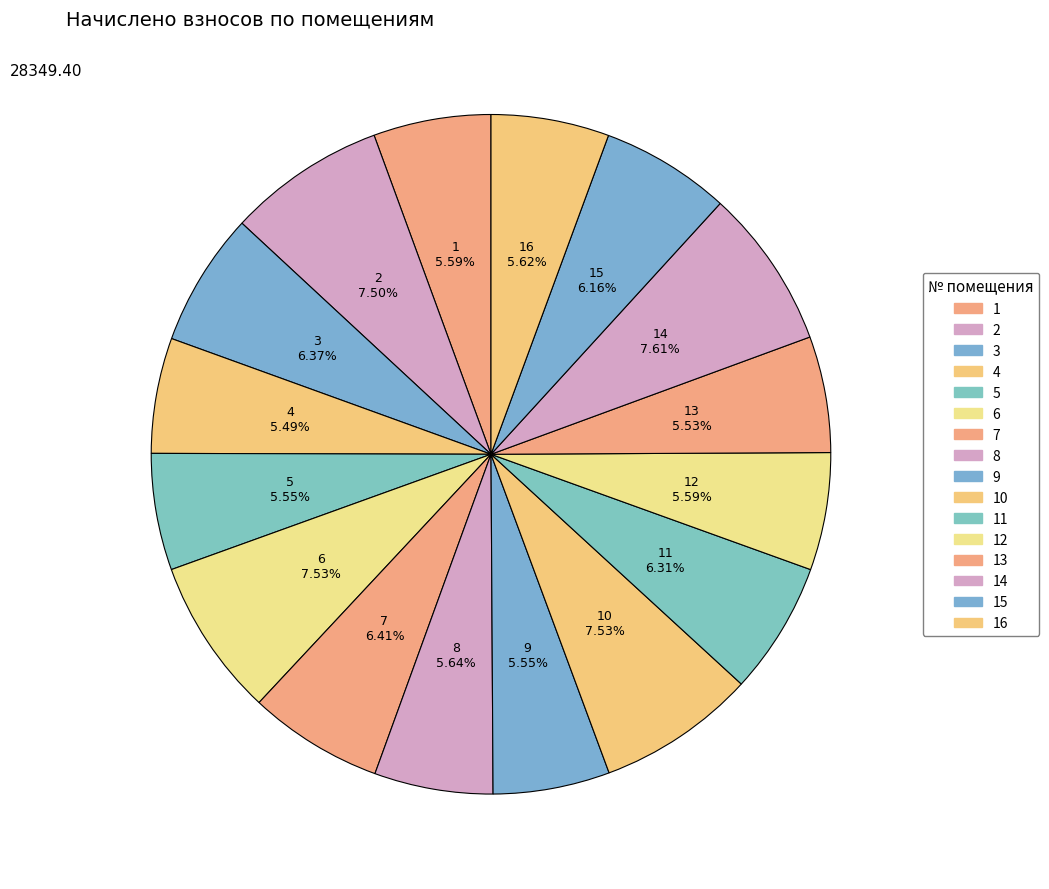

Does 16 account for over 50% of the chart?

No